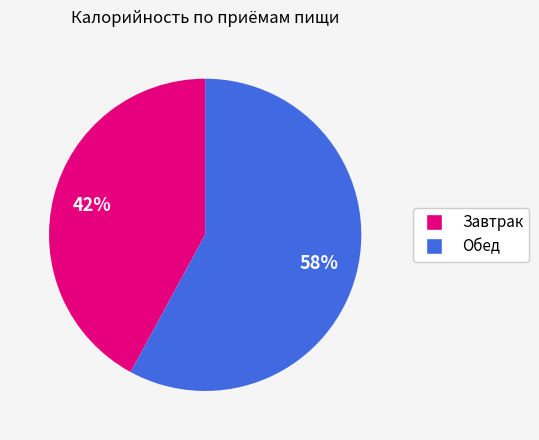

Approximately how many times larger is the value at Завтрак compared to Обед?

0.7